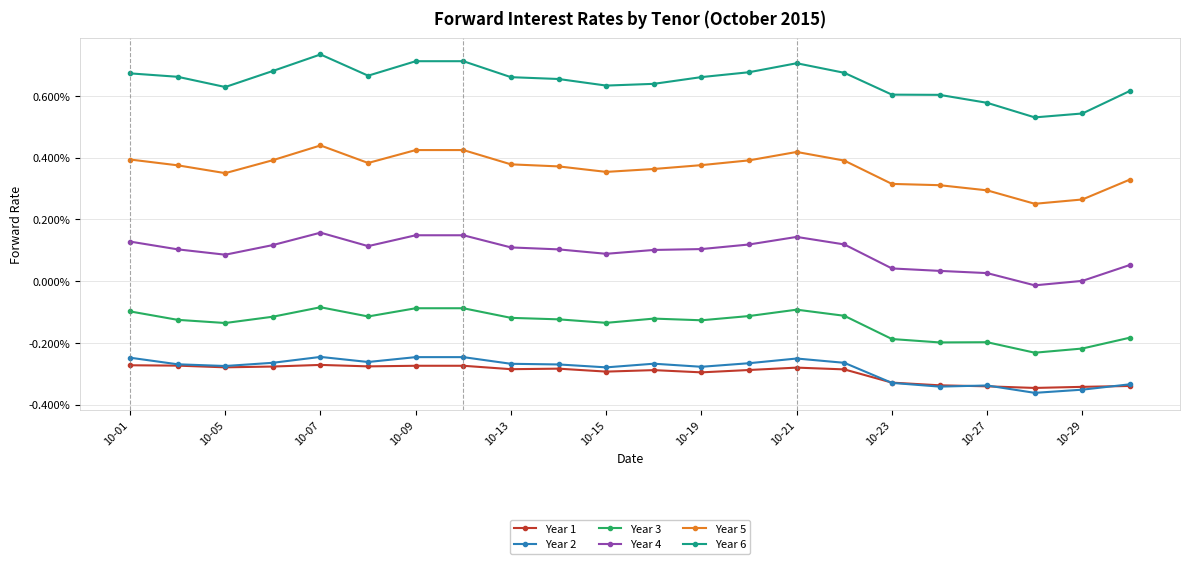

At which label does Year 4 first exceed 0?

10-01